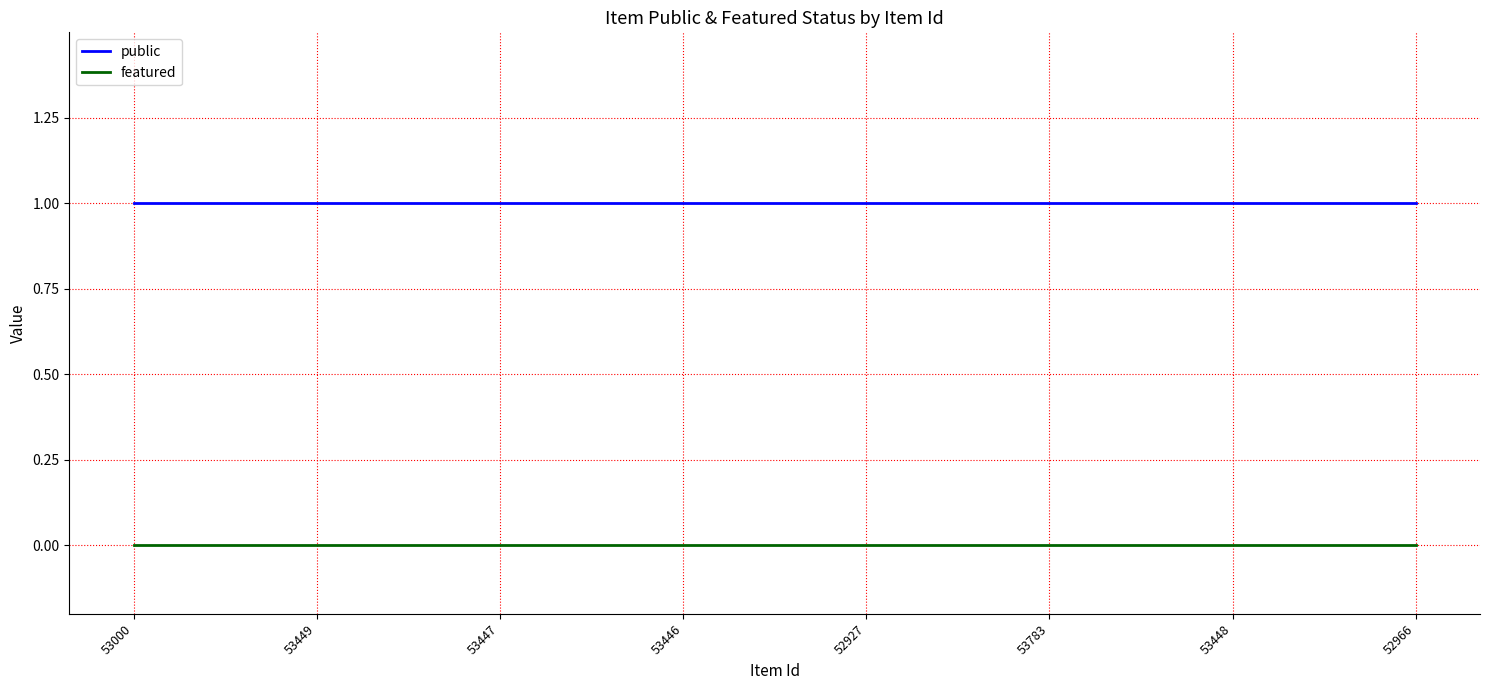

Reading left to right, extract all data points from this chart.

public: 1	1	1	1	1	1	1	1
featured: 0	0	0	0	0	0	0	0